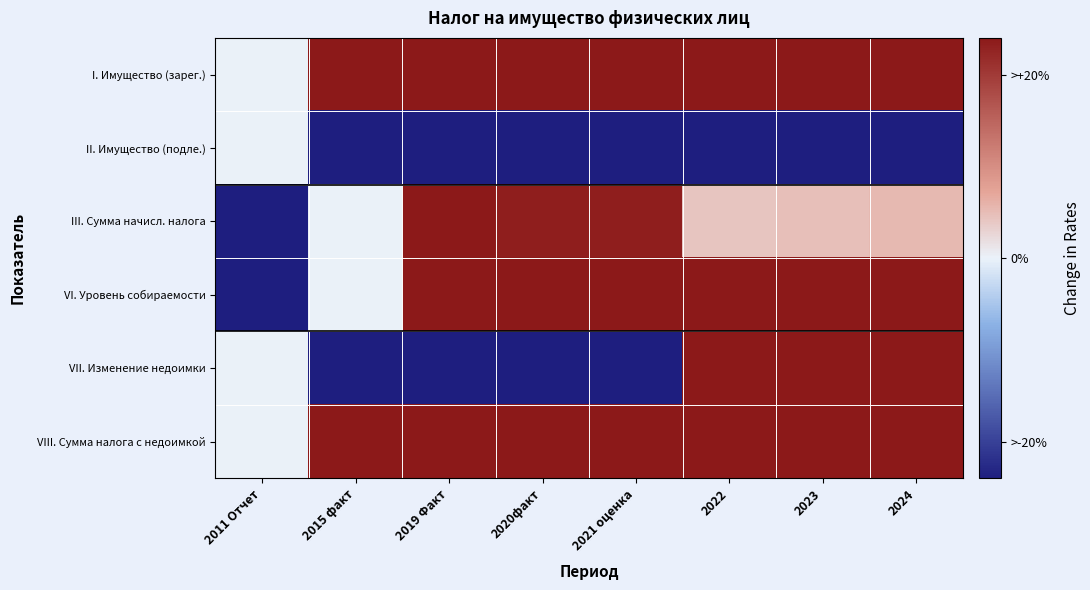

Reading left to right, list all the values displayed in this chart.

I. Имущество (зарег.): 2011 Отчет=0.0	2015 факт=472.5	2019 Факт=668.7	2020факт=762.2	2021 оценка=1127.9	2022=1144.7	2023=1158.4	2024=1172.3
II. Имущество (подле.): 2011 Отчет=0.0	2015 факт=-54.9	2019 Факт=-49.1	2020факт=-43.5	2021 оценка=-44.0	2022=-37.8	2023=-31.6	2024=-31.6
III. Сумма начисл. налога: 2011 Отчет=-100.0	2015 факт=0.0	2019 Факт=36.6	2020факт=29.2	2021 оценка=29.2	2022=5.4	2023=6.0	2024=6.6
VI. Уровень собираемости: 2011 Отчет=-100.0	2015 факт=0.0	2019 Факт=2699.4	2020факт=3259.3	2021 оценка=3259.3	2022=3259.3	2023=3259.3	2024=3259.3
VII. Изменение недоимки: 2011 Отчет=0.0	2015 факт=-123.5	2019 Факт=-1780.8	2020факт=-2646.7	2021 оценка=-1420.7	2022=1211.0	2023=1211.0	2024=1211.0
VIII. Сумма налога с недоимкой: 2011 Отчет=0.0	2015 факт=7693.7	2019 Факт=8895.3	2020факт=7450.9	2021 оценка=8273.0	2022=9119.1	2023=9166.6	2024=9214.3